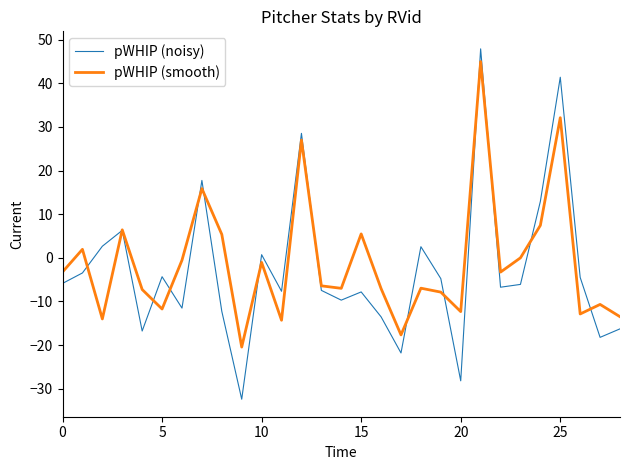

What is the maximum value shown in the chart?

47.9